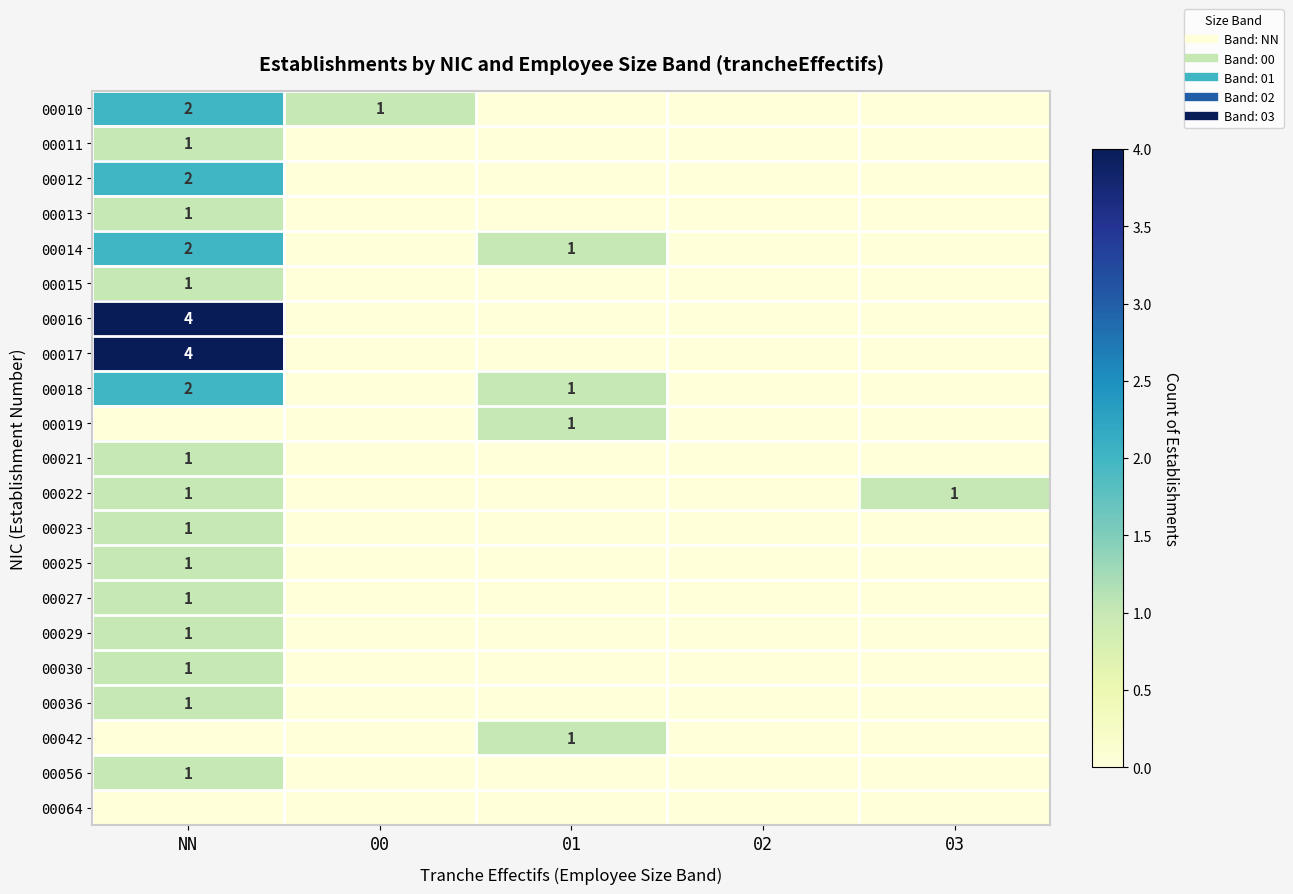

Which has a higher value, NN or 03?

NN